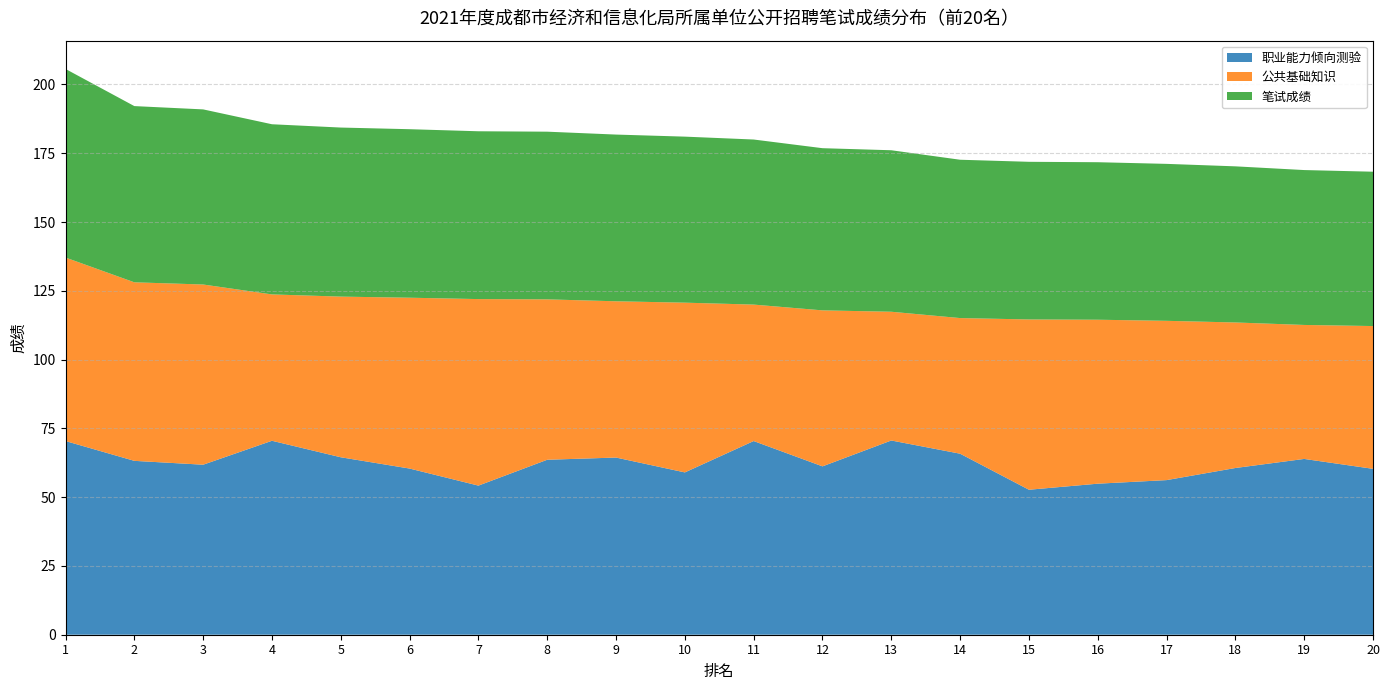

Reading left to right, transcribe all the data shown in this chart.

职业能力倾向测验: 70.4	63.2	61.8	70.5	64.5	60.4	54.2	63.6	64.4	59.0	70.4	61.2	70.6	65.8	52.7	54.9	56.2	60.6	63.9	60.3
公共基础知识: 66.7	64.9	65.5	53.2	58.4	62.1	67.8	58.3	56.8	61.7	49.6	56.7	46.8	49.3	61.9	59.6	57.9	52.9	48.7	51.9
笔试成绩: 68.5	64.0	63.6	61.9	61.5	61.2	61.0	61.0	60.6	60.4	60.0	59.0	58.7	57.5	57.3	57.2	57.0	56.8	56.3	56.1